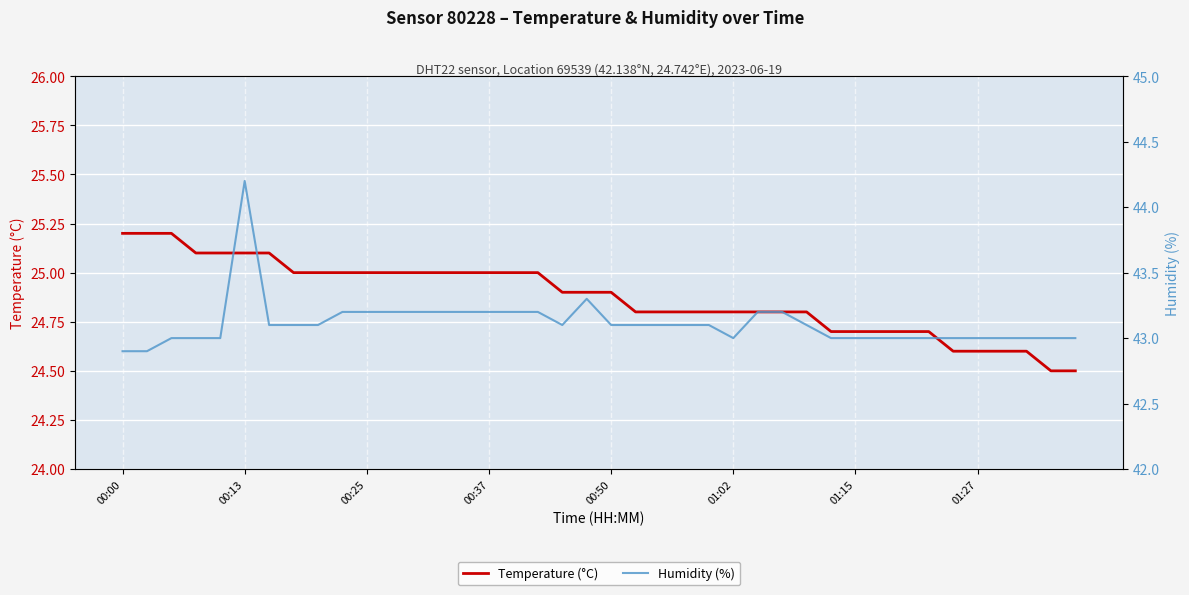

Which series has the largest total across all categories?

Humidity (%)